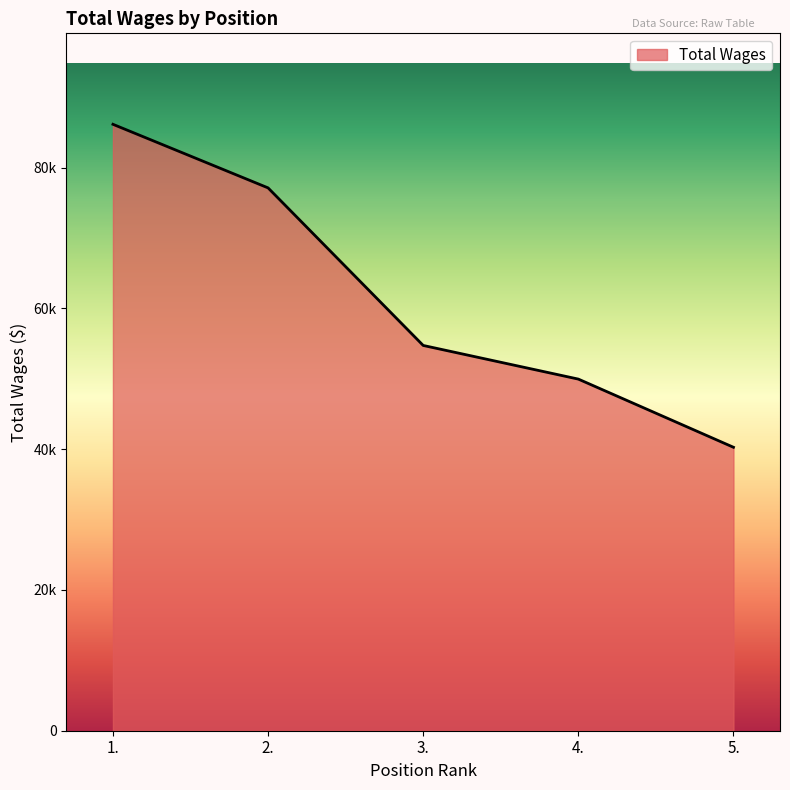

Does the chart have visible grid lines?

No